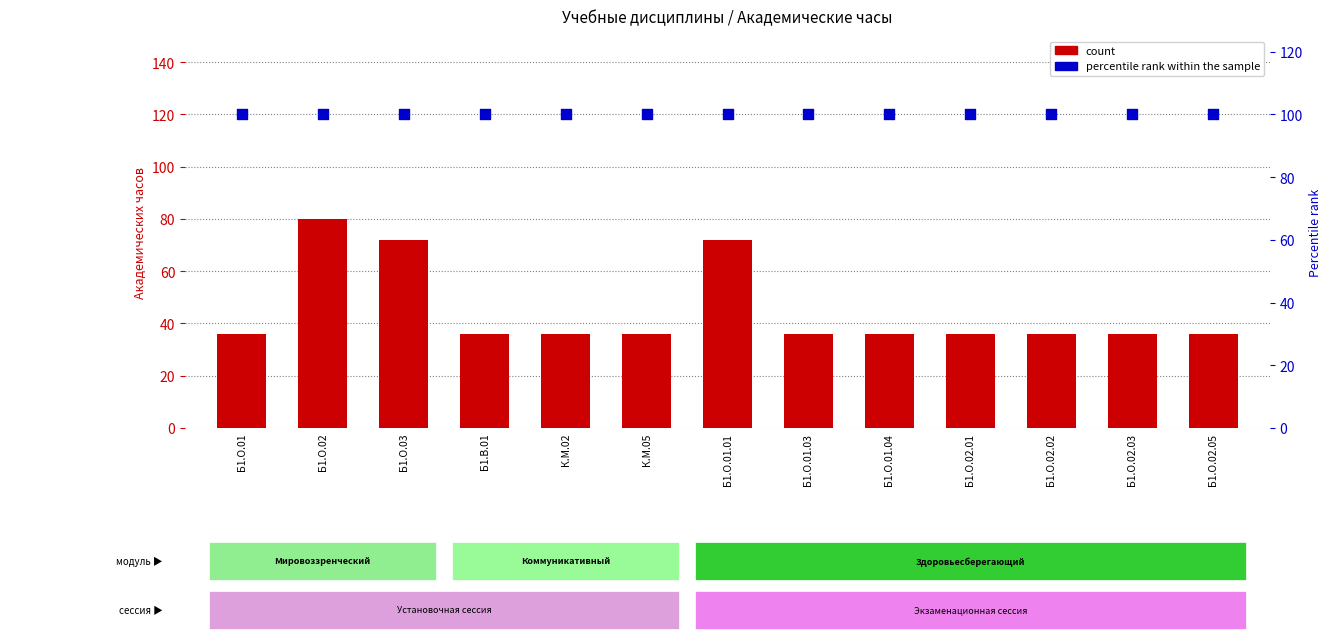

Which series contains the highest Y value?

percentile rank within the sample